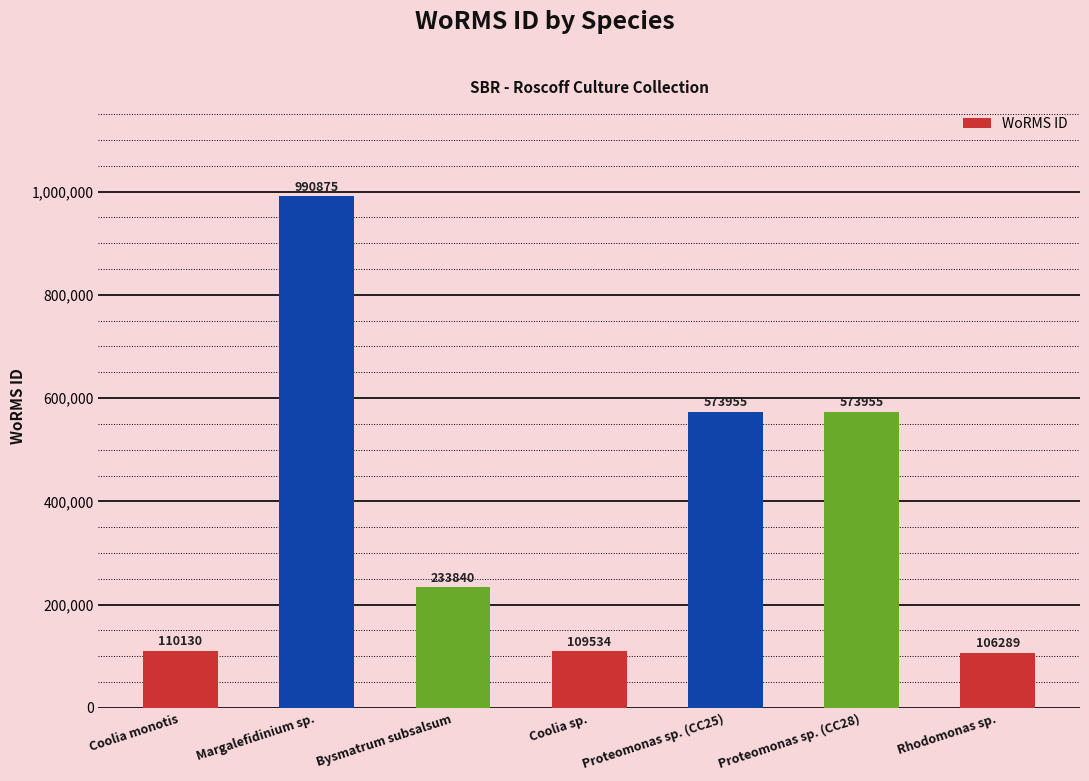

Where does the data first go above 233840?

Margalefidinium sp.